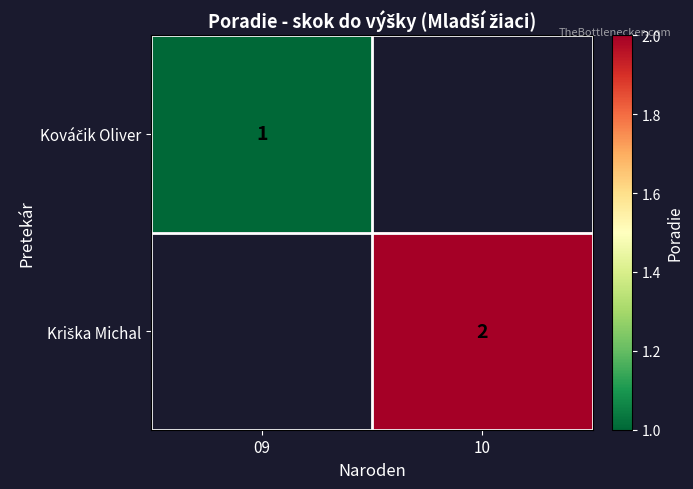

Which has a higher value, 09 or 10?

10